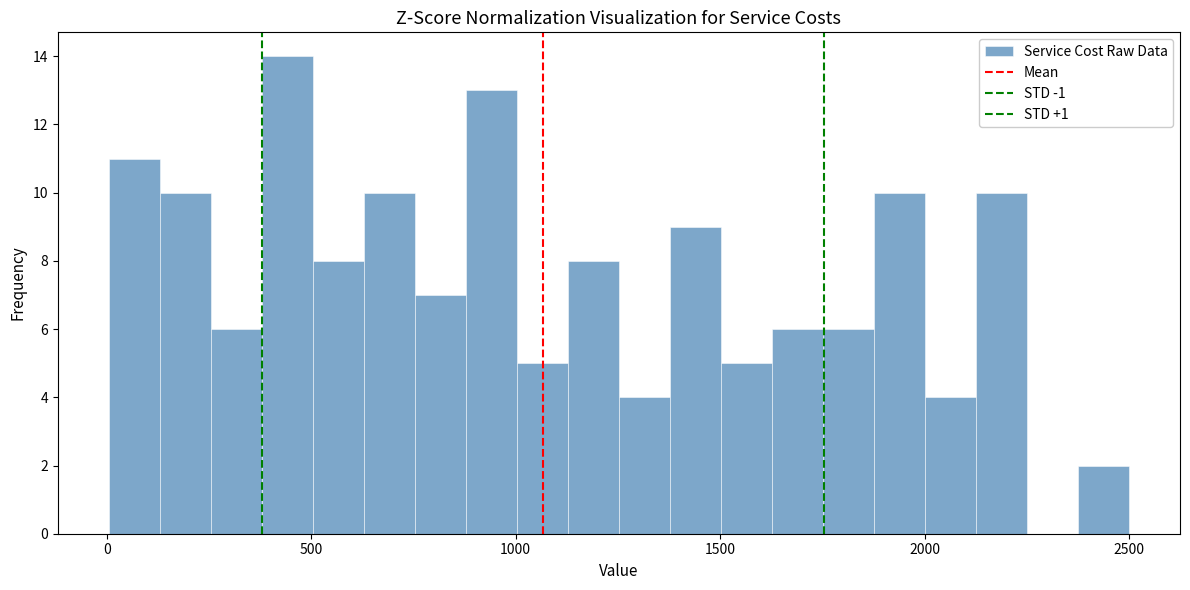

Read against the x-axis, roughly where is the centre of the tallest bar?

450